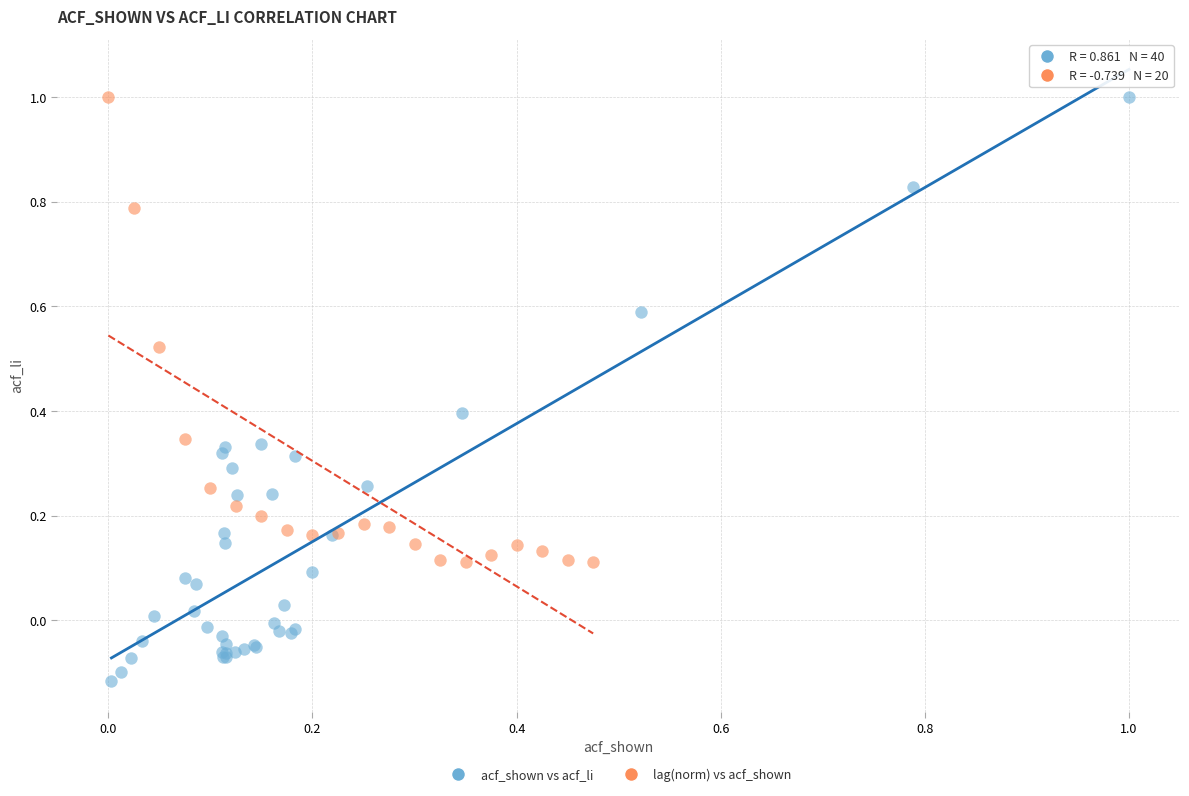

Which series has the widest spread of Y values?

acf_shown vs acf_li